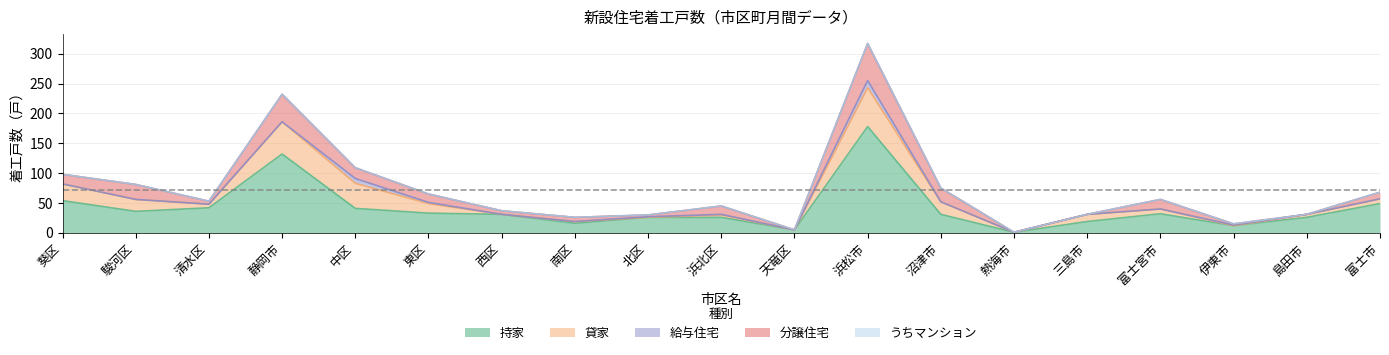

Is it true that 持家 equals 10 at 東区?

False